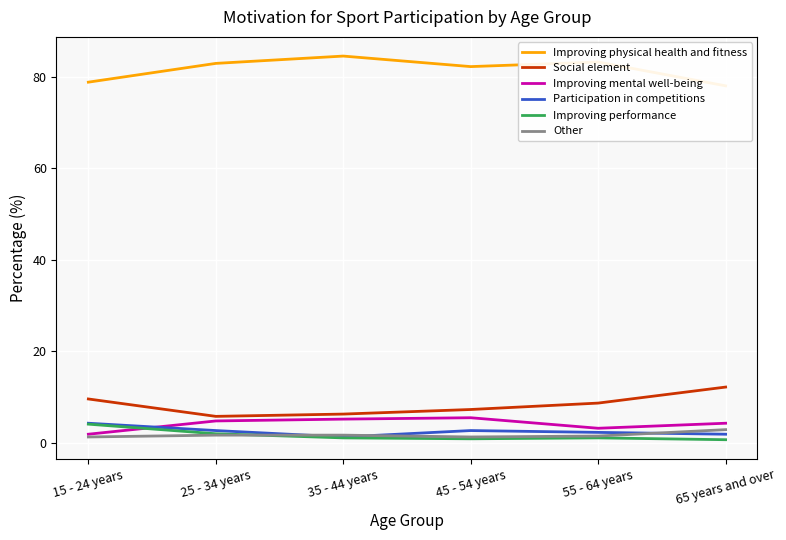

What is the difference between the maximum and minimum values in the Improving physical health and fitness series?

6.5